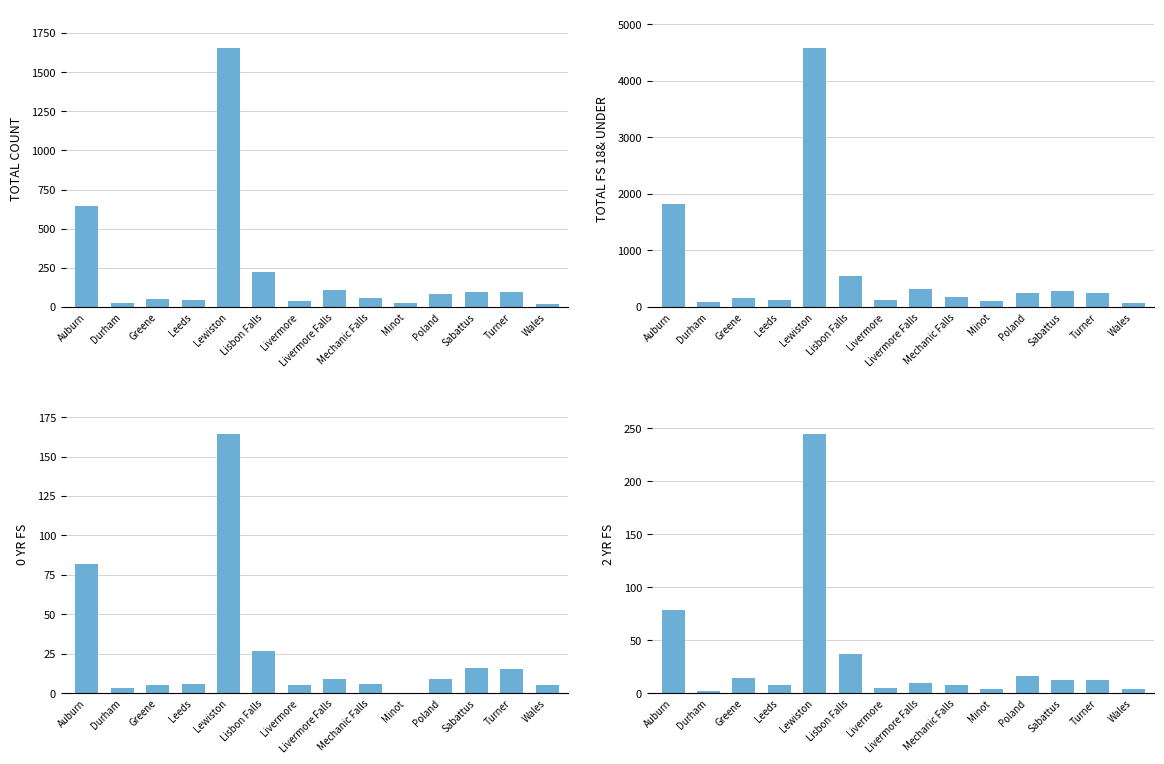

Reading left to right, extract all data points from this chart.

TOTAL COUNT: Auburn=645	Durham=28	Greene=50	Leeds=42	Lewiston=1652	Lisbon Falls=226	Livermore=38	Livermore Falls=109	Mechanic Falls=57	Minot=28	Poland=83	Sabattus=96	Turner=94	Wales=20
TOTAL FS 18& UNDER: Auburn=1817	Durham=97	Greene=156	Leeds=121	Lewiston=4573	Lisbon Falls=549	Livermore=117	Livermore Falls=318	Mechanic Falls=171	Minot=99	Poland=244	Sabattus=289	Turner=247	Wales=76
0 YR FS: Auburn=82	Durham=3	Greene=5	Leeds=6	Lewiston=164	Lisbon Falls=27	Livermore=5	Livermore Falls=9	Mechanic Falls=6	Minot=0	Poland=9	Sabattus=16	Turner=15	Wales=5
2 YR FS: Auburn=78	Durham=2	Greene=14	Leeds=8	Lewiston=244	Lisbon Falls=37	Livermore=5	Livermore Falls=10	Mechanic Falls=8	Minot=4	Poland=16	Sabattus=12	Turner=12	Wales=4